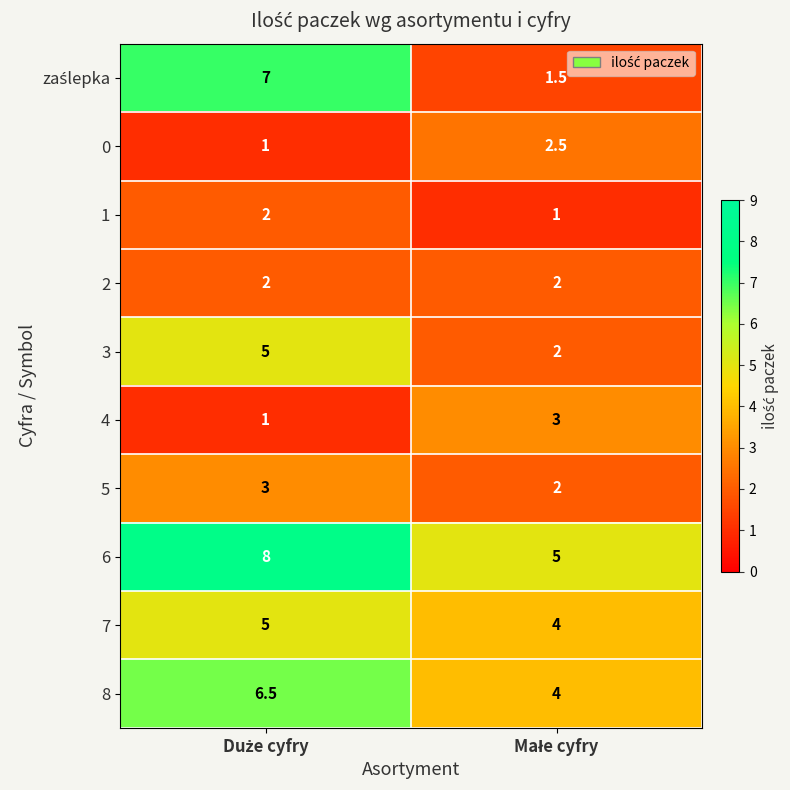

What is the sum of all 4 values?

4.0